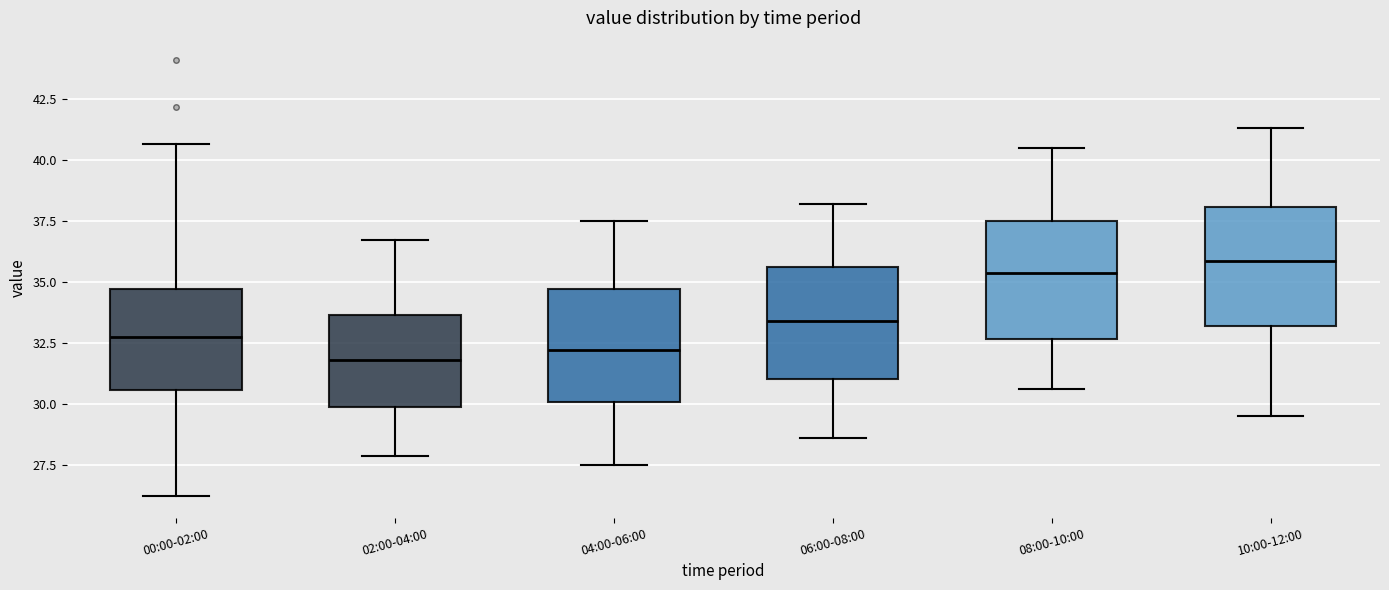

Reading left to right, transcribe this box plot: for each box, give where its median line is, the range the box spans, and where its two whiskers end, as read against the y-axis. The values are not printed on the chart, so give them approximately, as read against the axis.

00:00-02:00: median 33.0, box 30.5 to 34.5, whiskers 26.0 to 40.5
02:00-04:00: median 32.0, box 30.0 to 33.5, whiskers 28.0 to 36.5
04:00-06:00: median 32.0, box 30.0 to 34.5, whiskers 27.5 to 37.5
06:00-08:00: median 33.5, box 31.0 to 35.5, whiskers 28.5 to 38.0
08:00-10:00: median 35.5, box 32.5 to 37.5, whiskers 30.5 to 40.5
10:00-12:00: median 36.0, box 33.0 to 38.0, whiskers 29.5 to 41.5